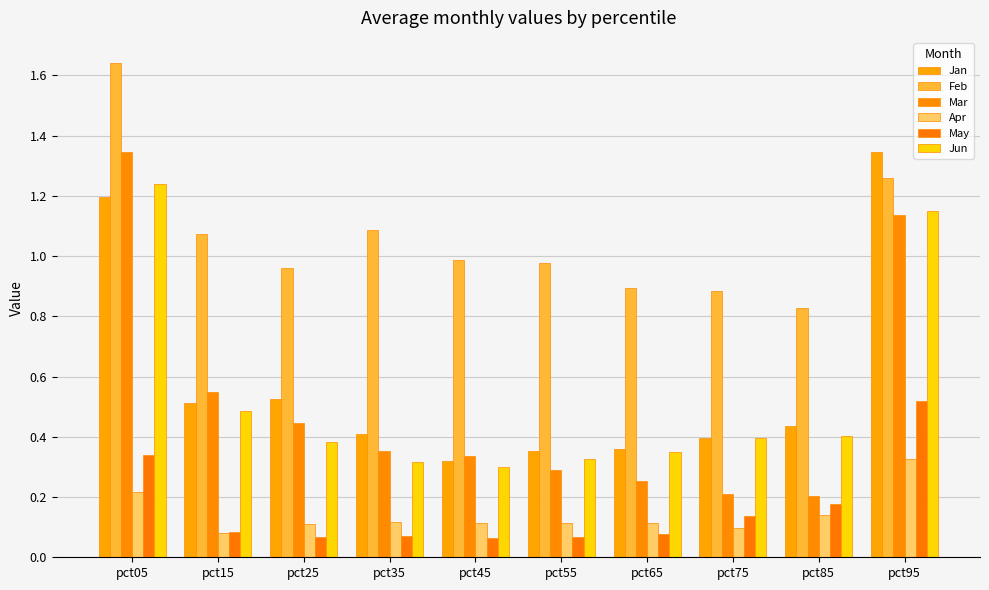

What are all the series names shown in the legend?

Jan, Feb, Mar, Apr, May, Jun